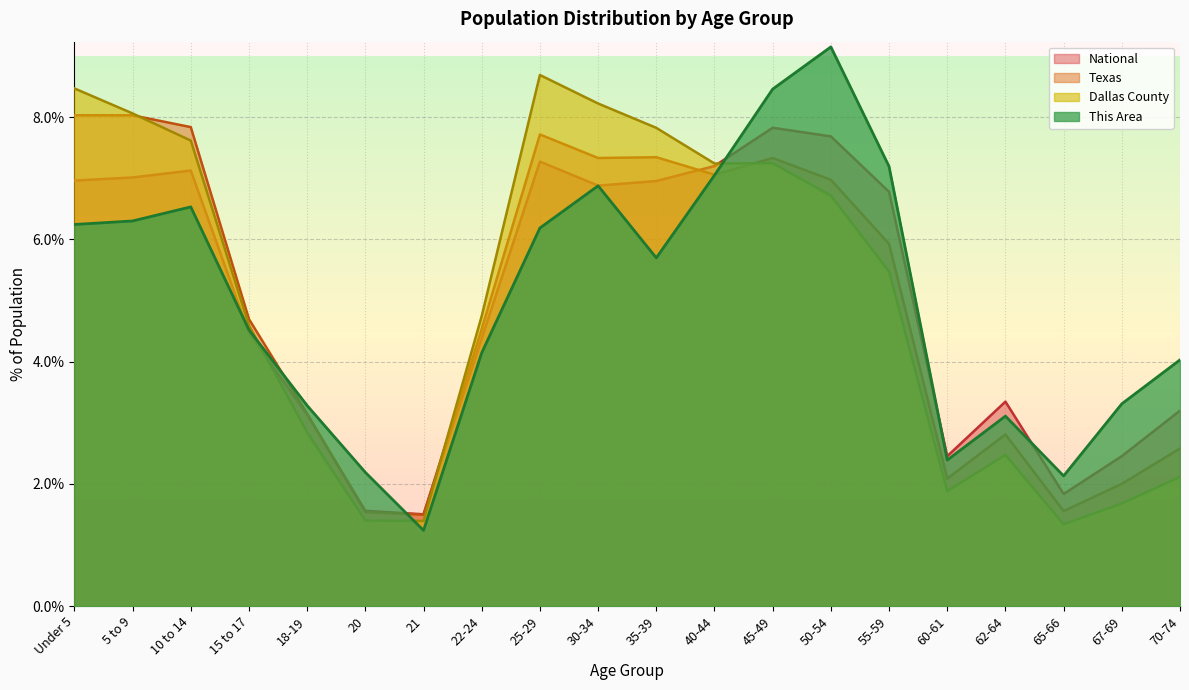

List the series in order of their peak value, highest first.

This Area, Dallas County, Texas, National